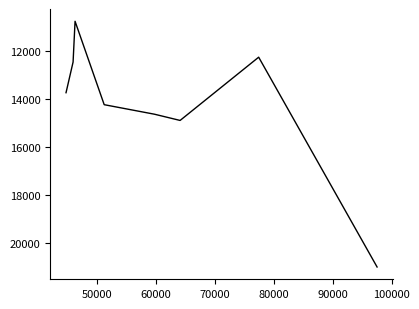

What is the smallest value displayed?

10745